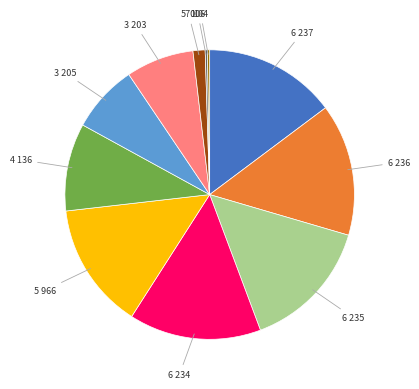

Is there any slice that represents more than half of the pie?

No